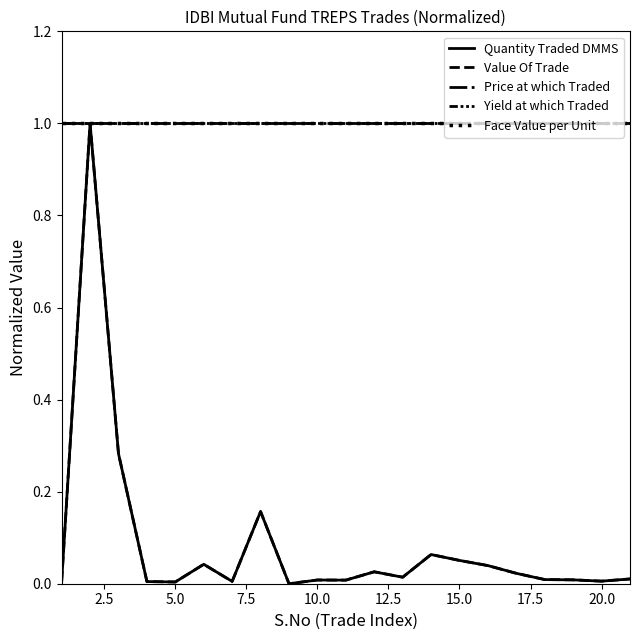

Does the chart have visible grid lines?

No